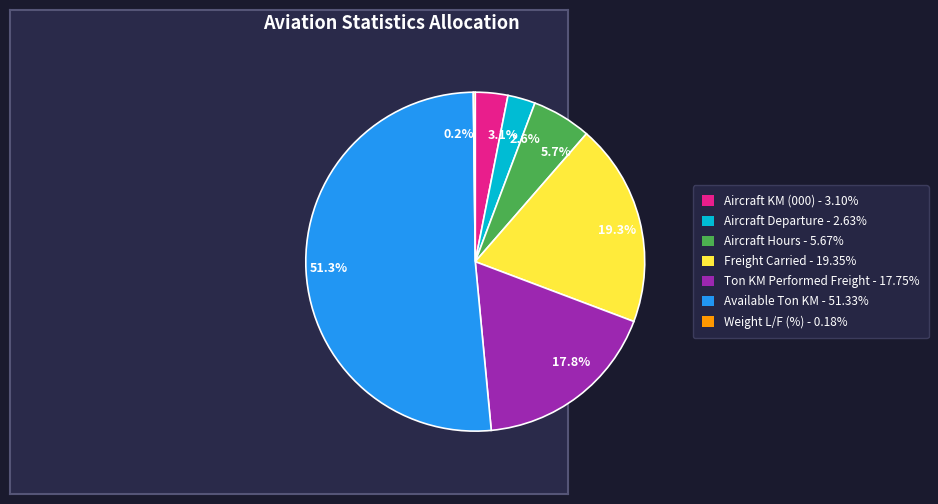

Which category has the biggest portion of the pie?

51.3%